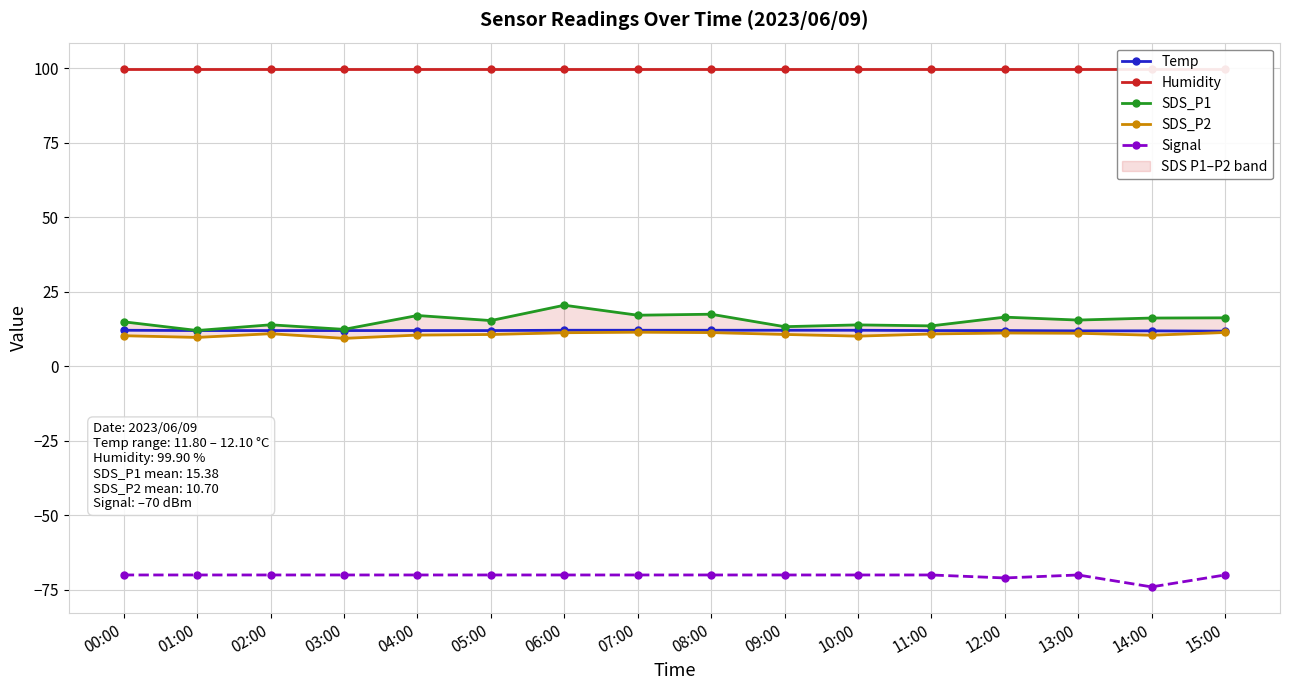

How many lines are shown in the chart?

5